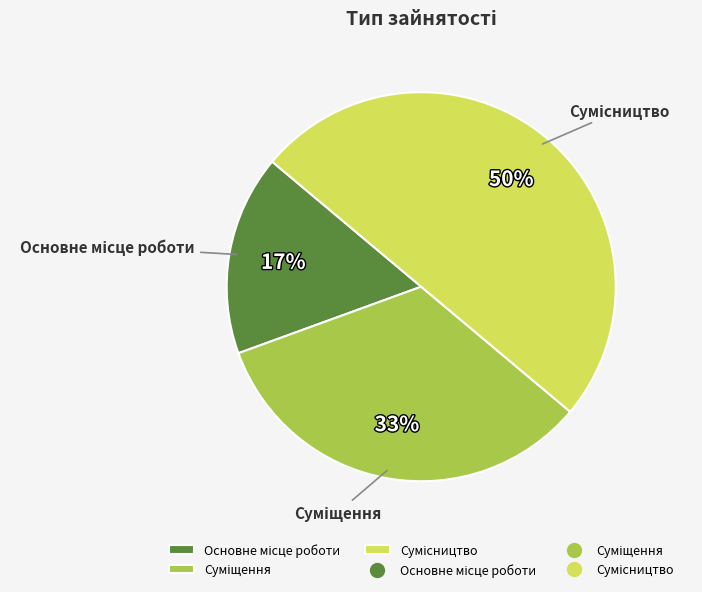

To the nearest percent, what is the average slice percentage?

33%